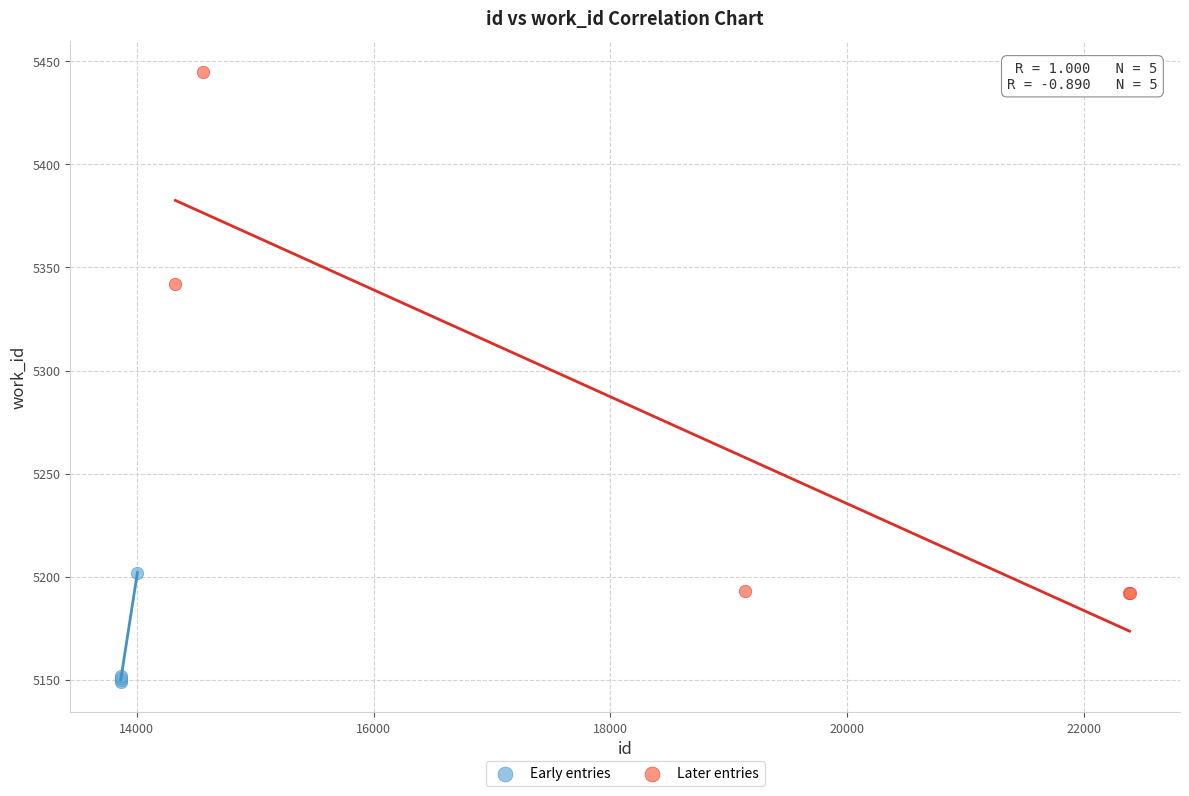

Which series has the largest Y range (max minus min)?

Later entries